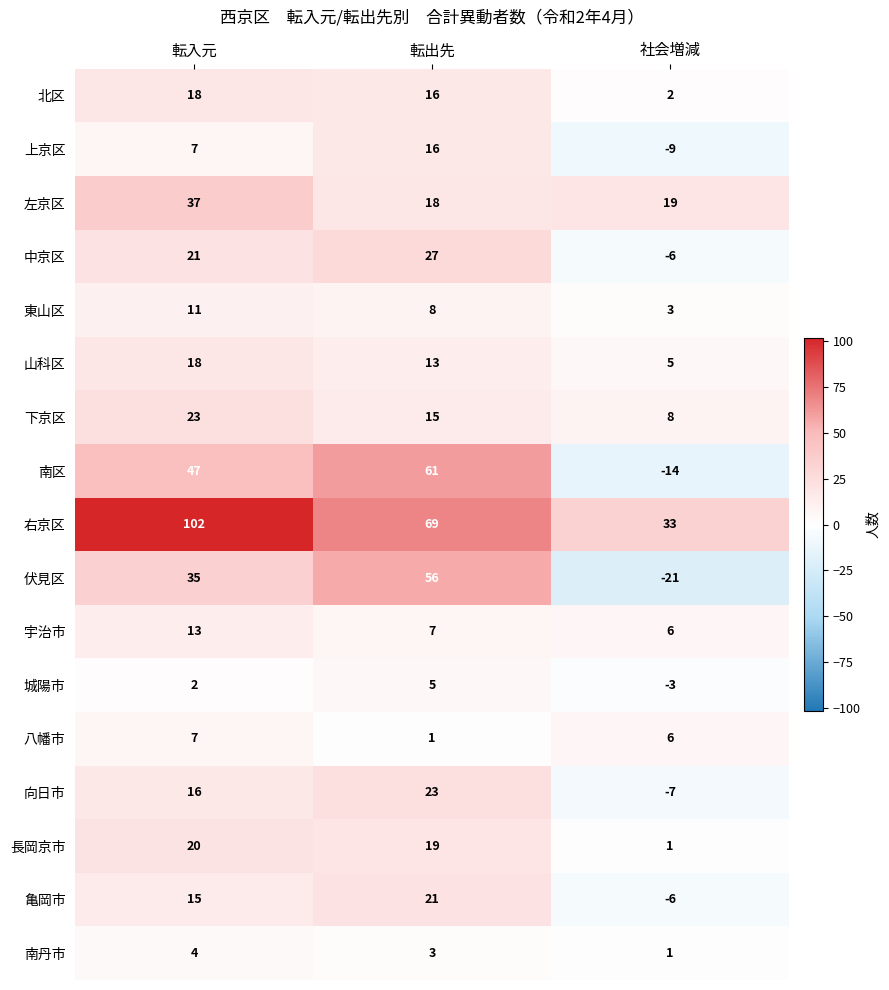

Is the value of 亀岡市 at 転出先 greater than the value of 左京区 at 社会増減?

Yes